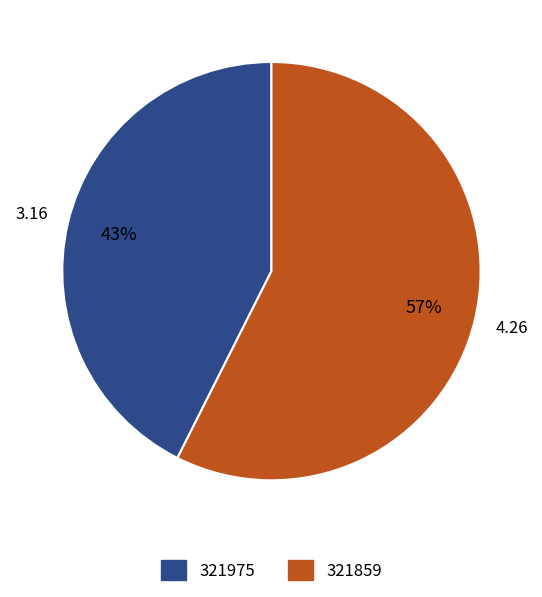

Is 321975 the majority of the pie?

No